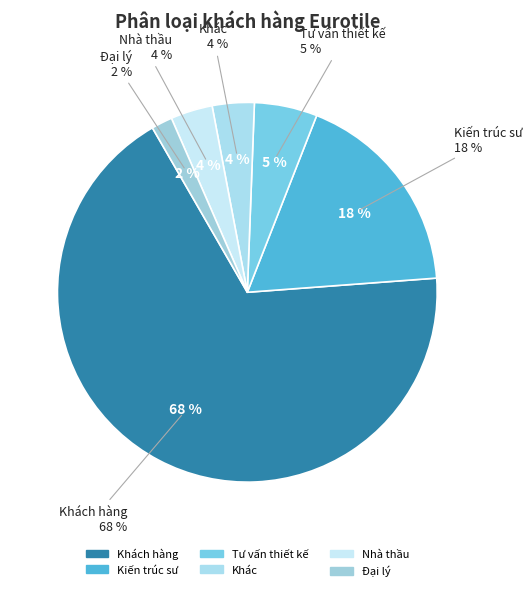

To the nearest percent, what percentage of the pie is Nhà thầu?

4%